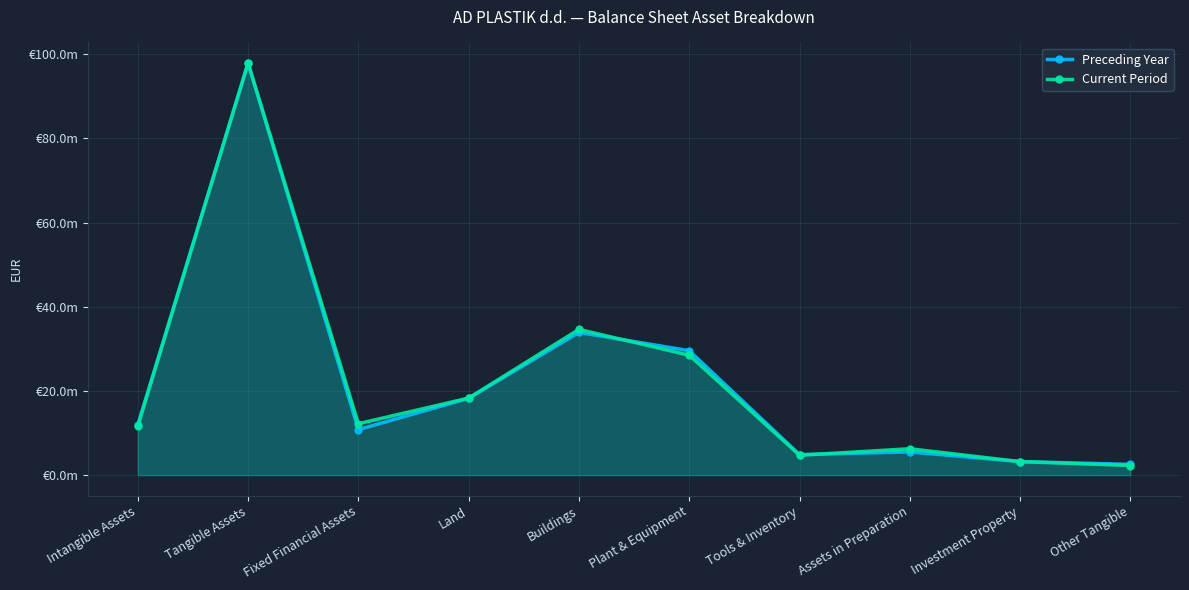

Which series has the largest range (max minus min)?

Current Period